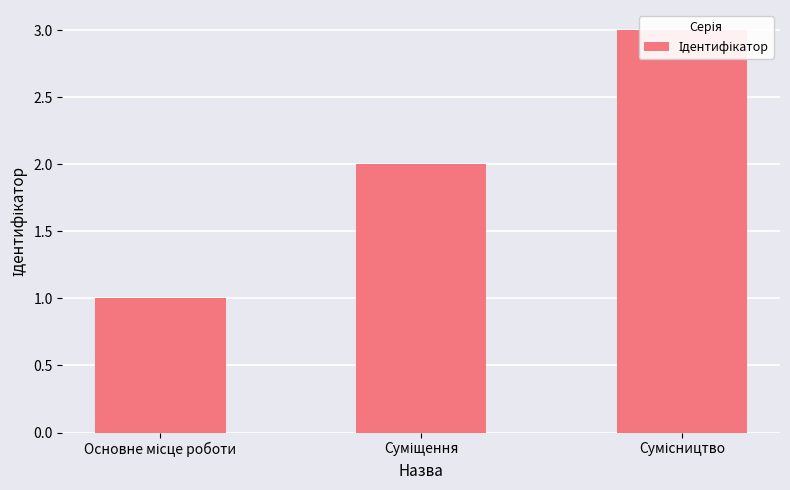

The chart shows a value of 2 at Суміщення. True or false?

True